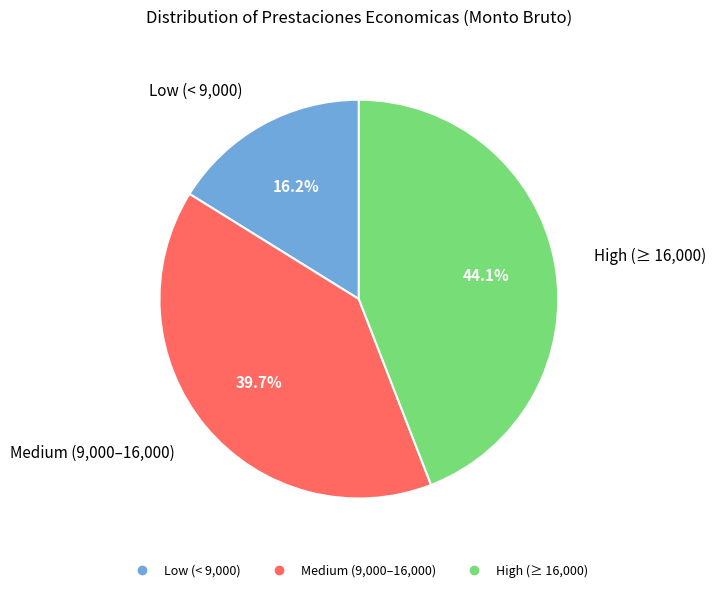

Is there any slice that represents more than half of the pie?

No